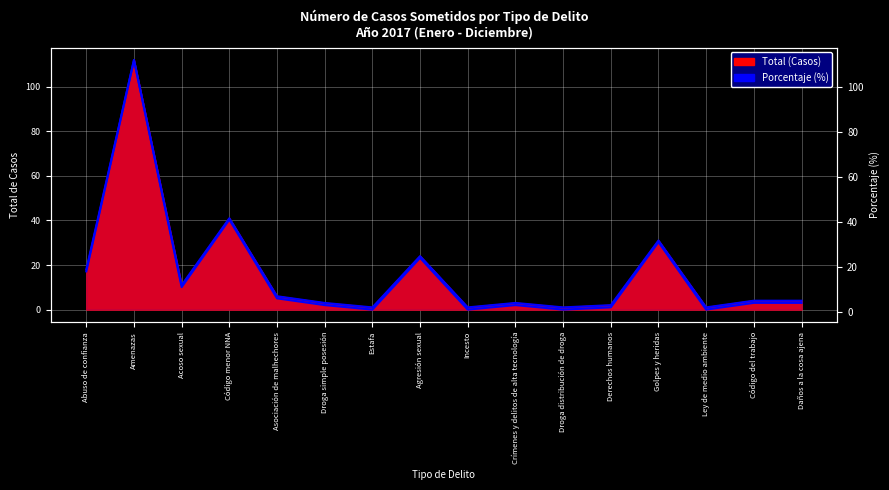

Rank the categories by value from highest to lowest.

Amenazas, Código menor NNA, Golpes y heridas, Agresión sexual, Abuso de confianza, Acoso sexual, Asociación de malhechores, Código del trabajo, Daños a la cosa ajena, Droga simple posesión, Crímenes y delitos de alta tecnología, Derechos humanos, Estafa, Incesto, Droga distribución de droga, Ley de medio ambiente